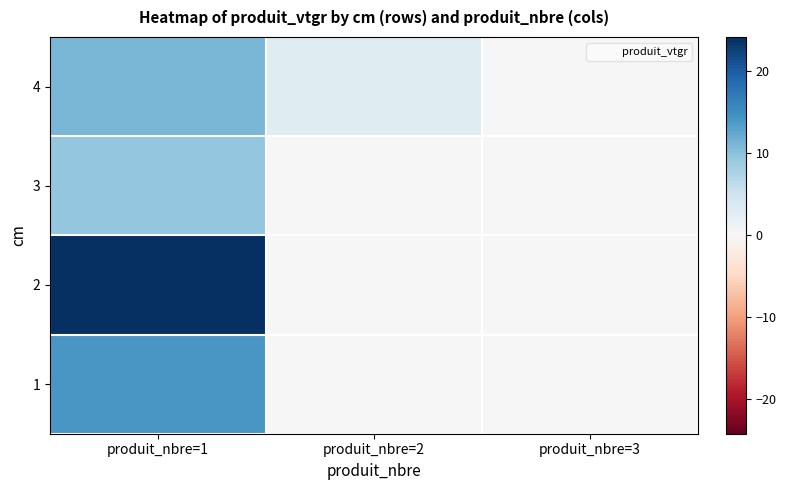

At how many categories does at least one series exceed 0?

2